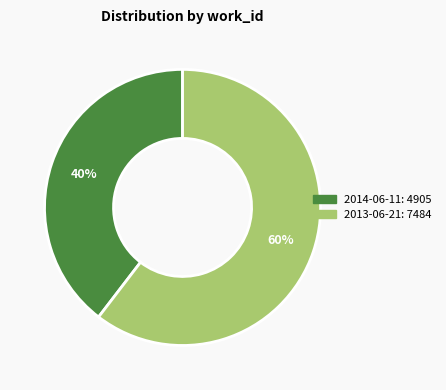

Which slice is the largest?

2013-06-21